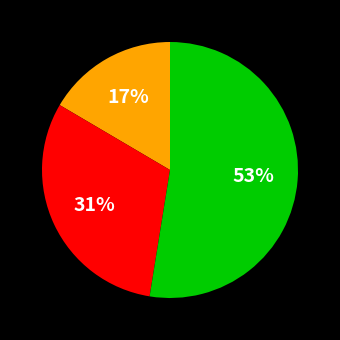

To the nearest percent, what is the average slice percentage?

33%